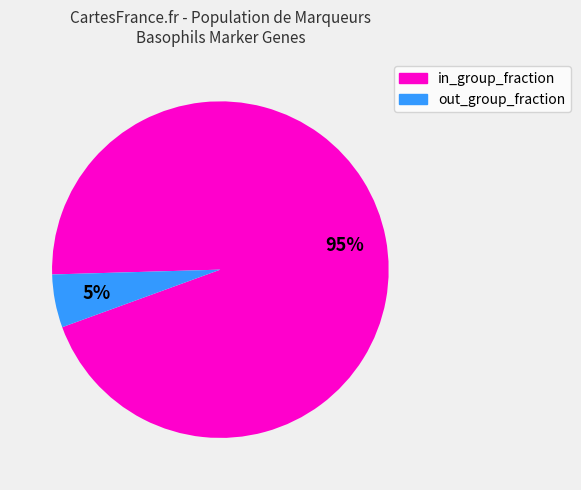

How many slices are in this pie chart?

2